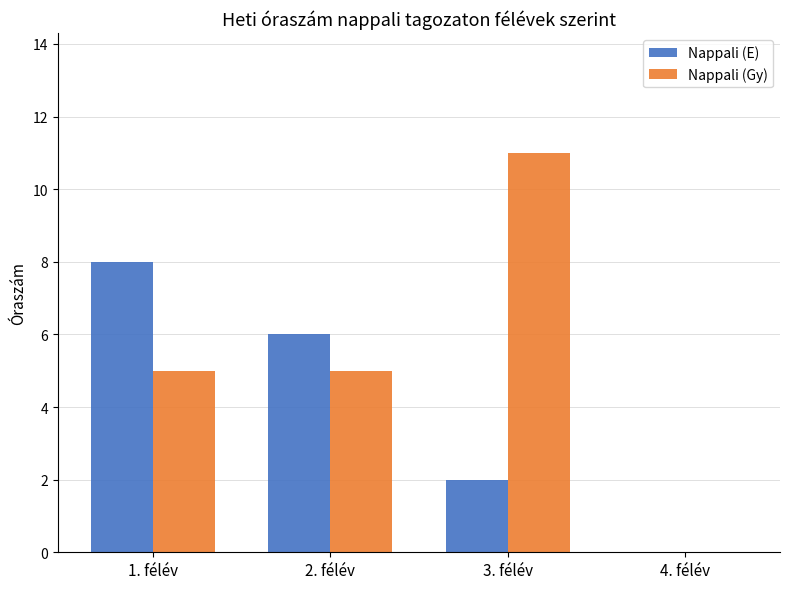

Between 1. félév and 4. félév, which series saw the biggest shift?

Nappali (E)